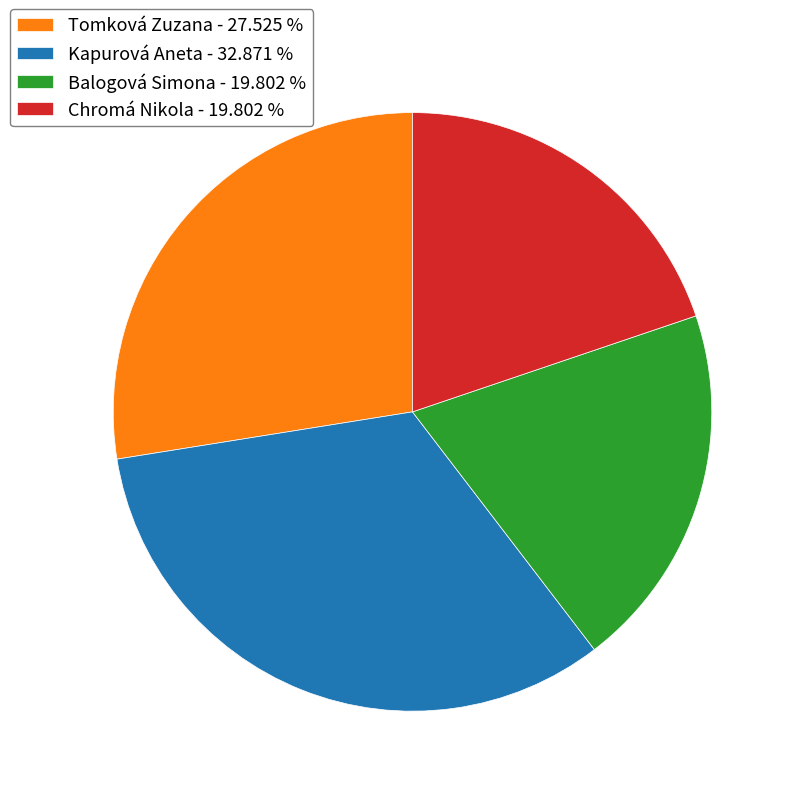

What is the ratio of the value at Balogová Simona - 19.802 % to the value at Tomková Zuzana - 27.525 %?

0.7